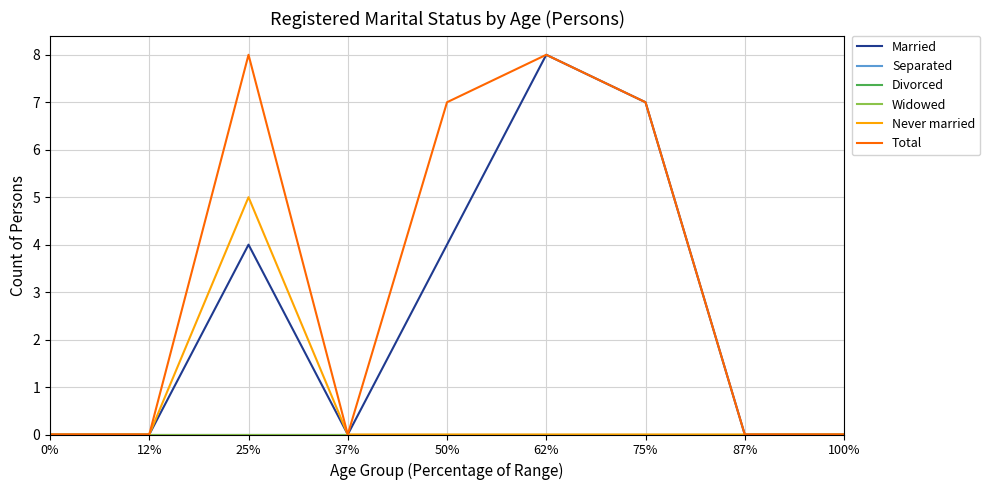

True or false: Separated has more than 0 interior local peaks.

False